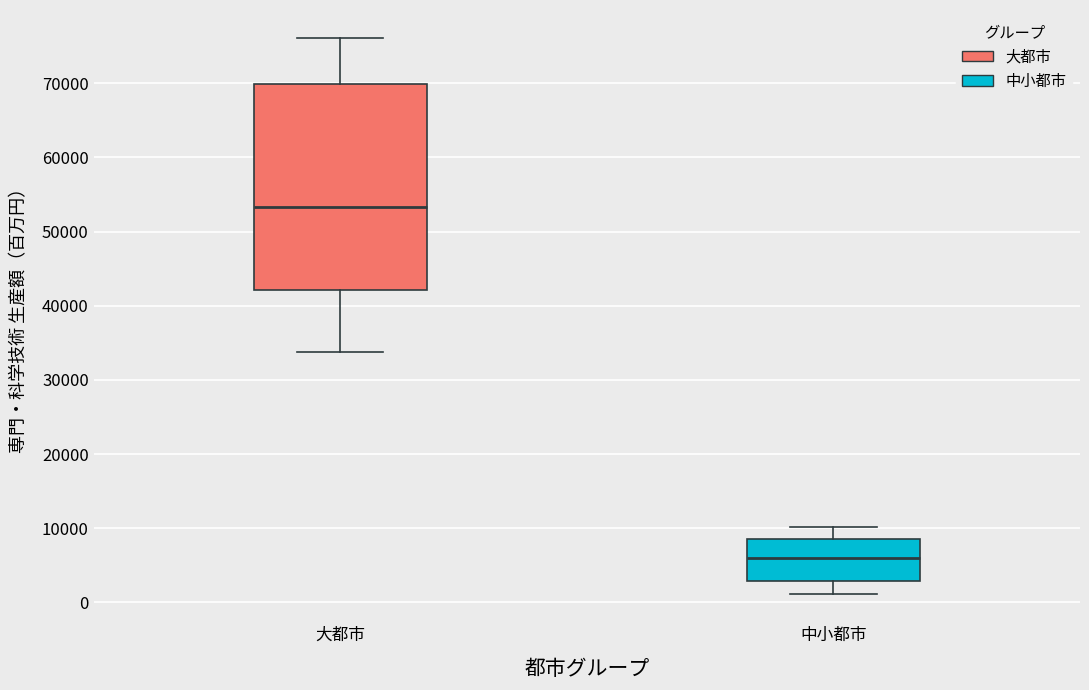

Where is the upper edge of the box for 中小都市 on the y-axis? The values are not printed on the chart, so give them approximately, as read against the axis.

8000